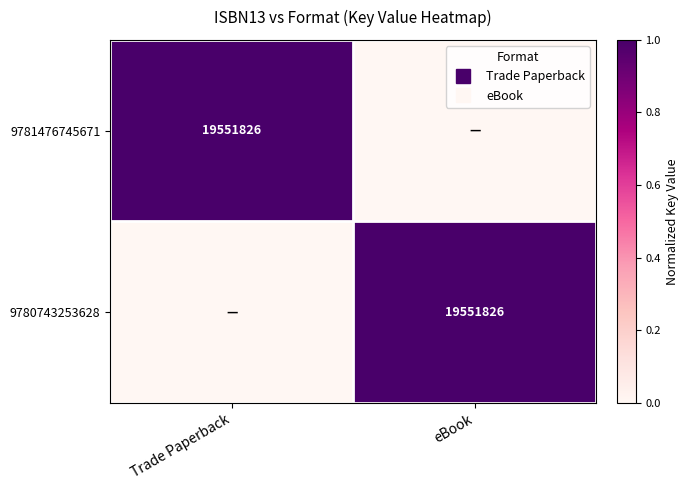

At which label is 9780743253628 closest to 0?

Trade Paperback